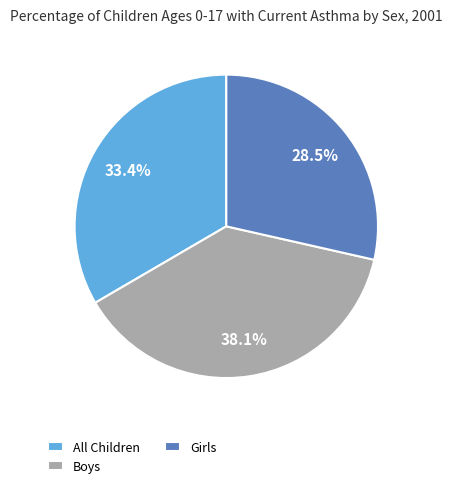

Does any single category account for the majority?

No